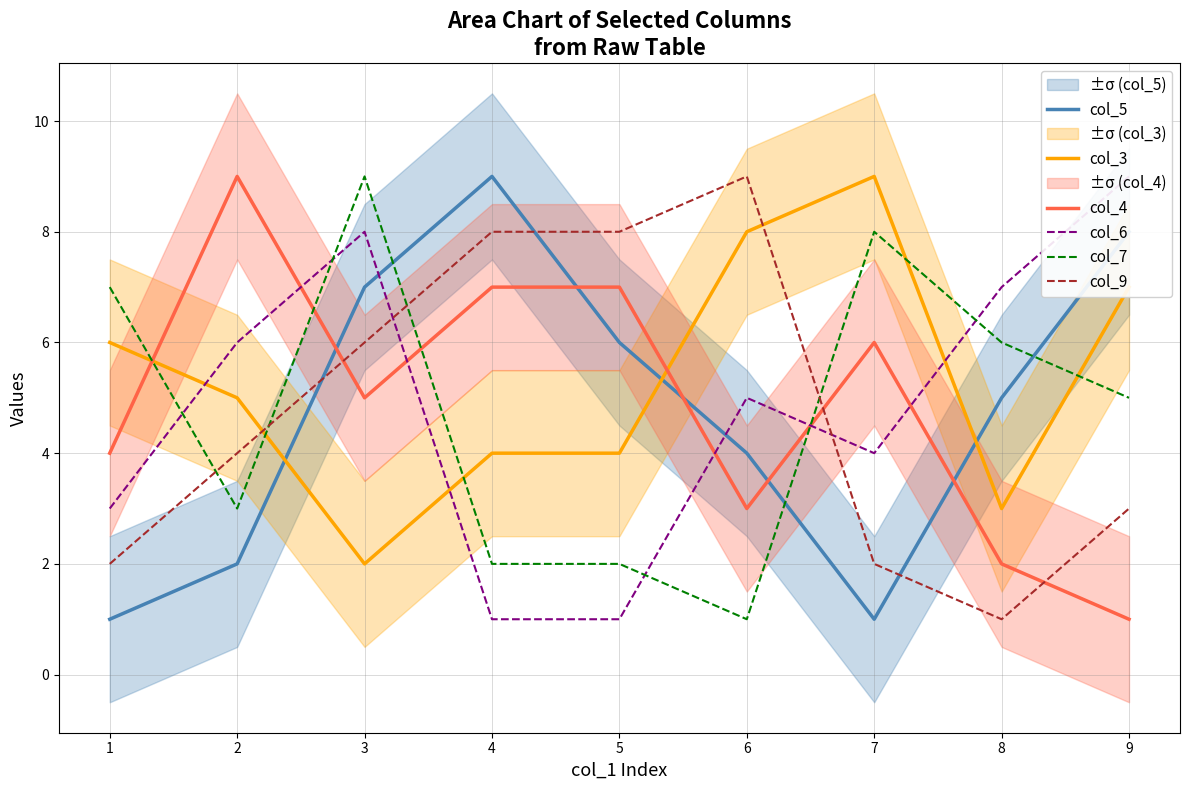

How many lines are shown in the chart?

6